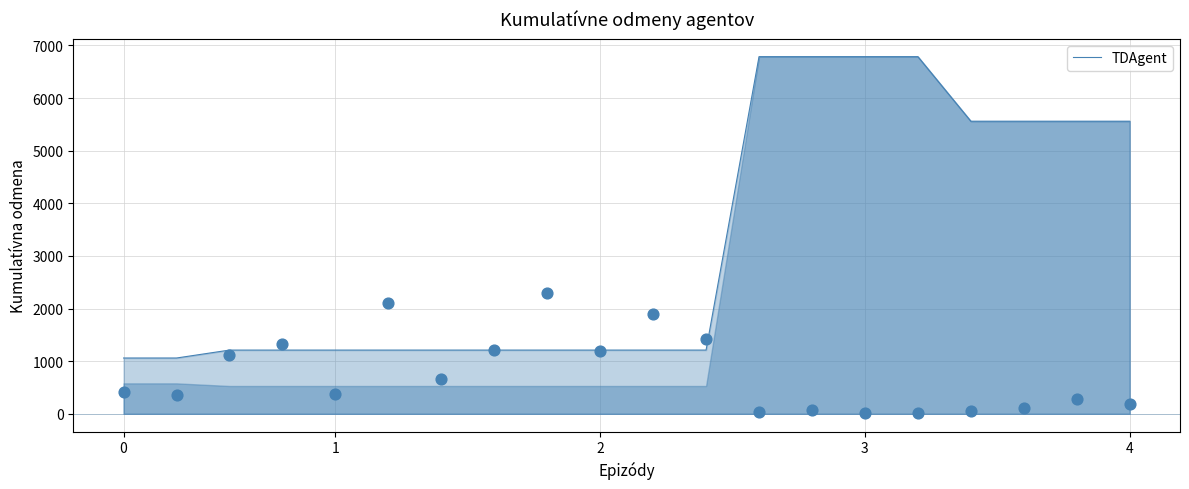

What is the lowest value of the TDAgent series?

1060.0